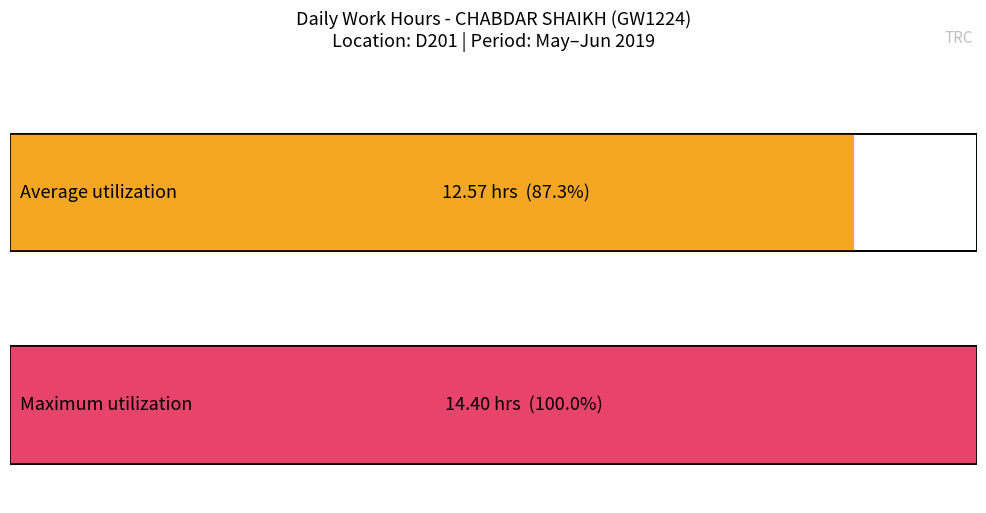

Is it true that the value at 26-Sun is 5.6?

False